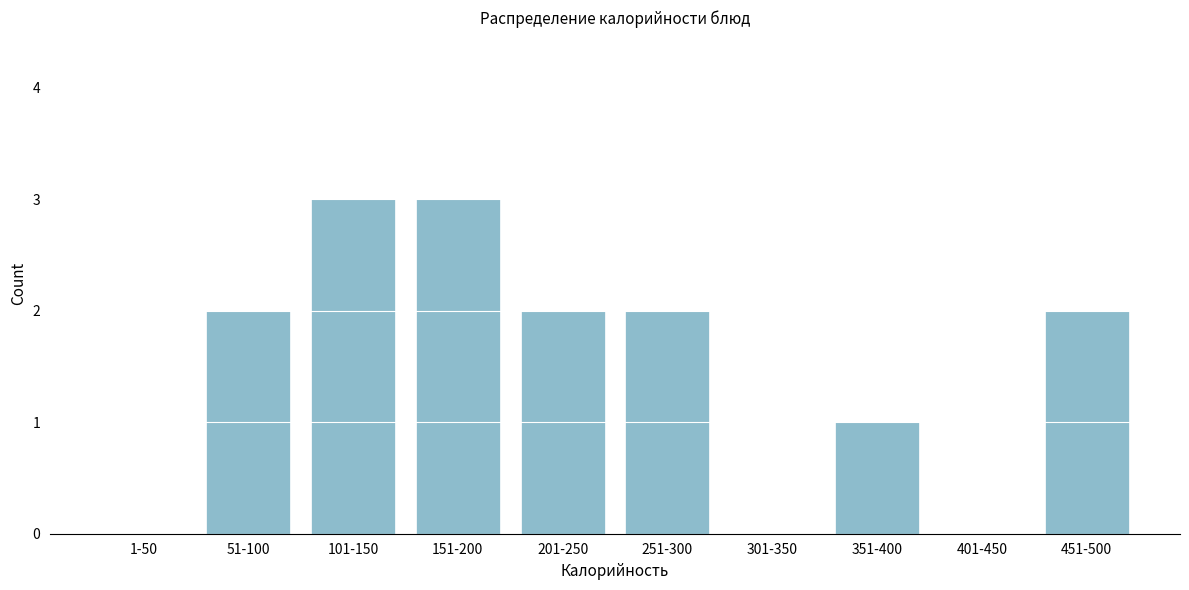

Reading left to right, extract all data points from this chart.

1-50=0	51-100=2	101-150=3	151-200=3	201-250=2	251-300=2	301-350=0	351-400=1	401-450=0	451-500=2